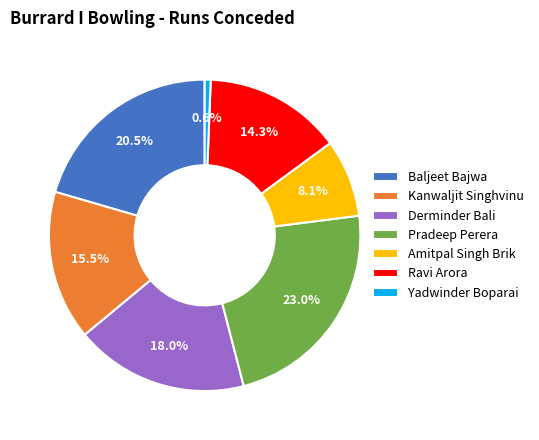

Count the number of slices in the pie.

7